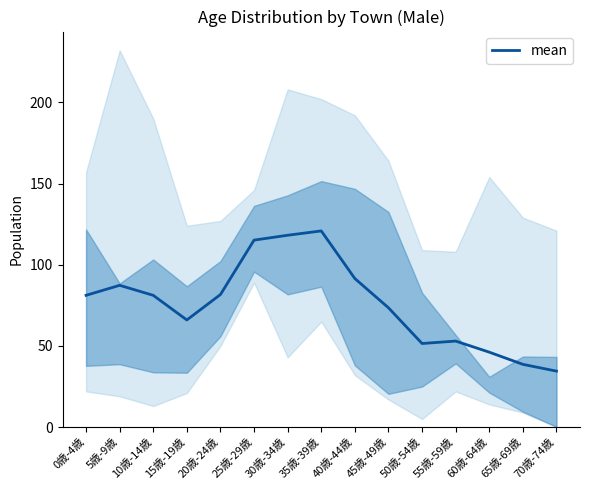

The value at 30歳-34歳 is 174.2. True or false?

False